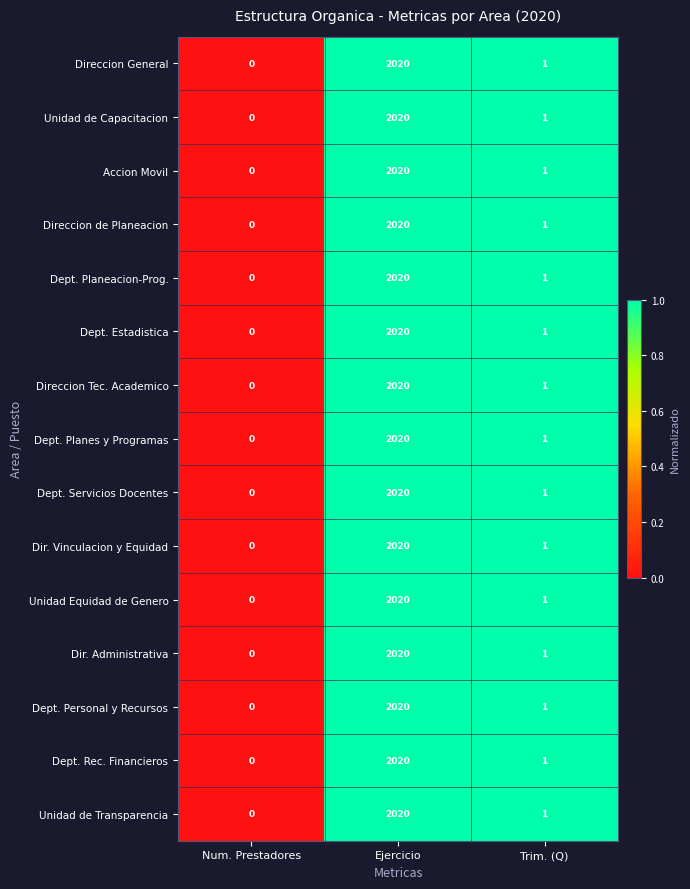

The Dir. Administrativa series shows 3514 at Ejercicio. True or false?

False